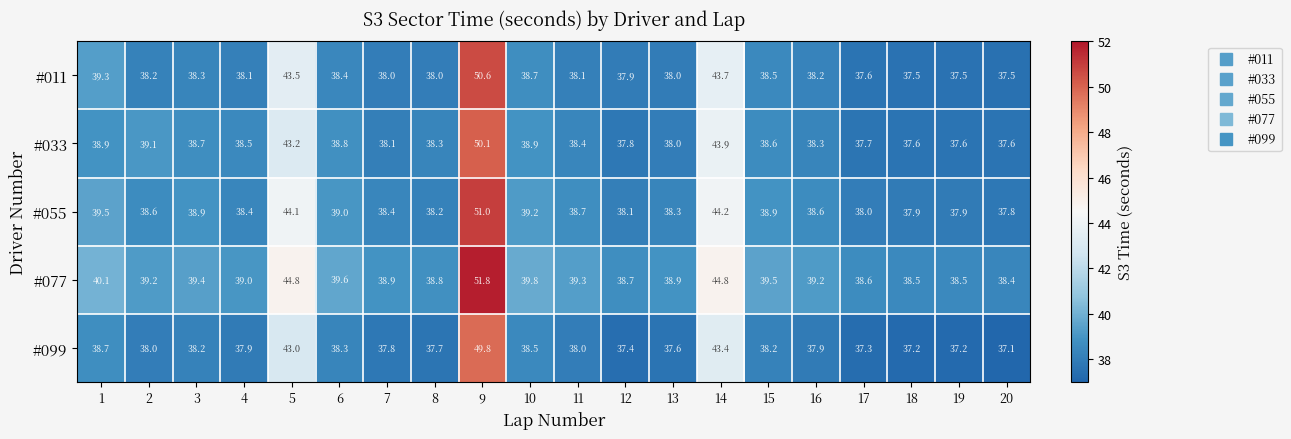

Which series has the largest total across all categories?

#077